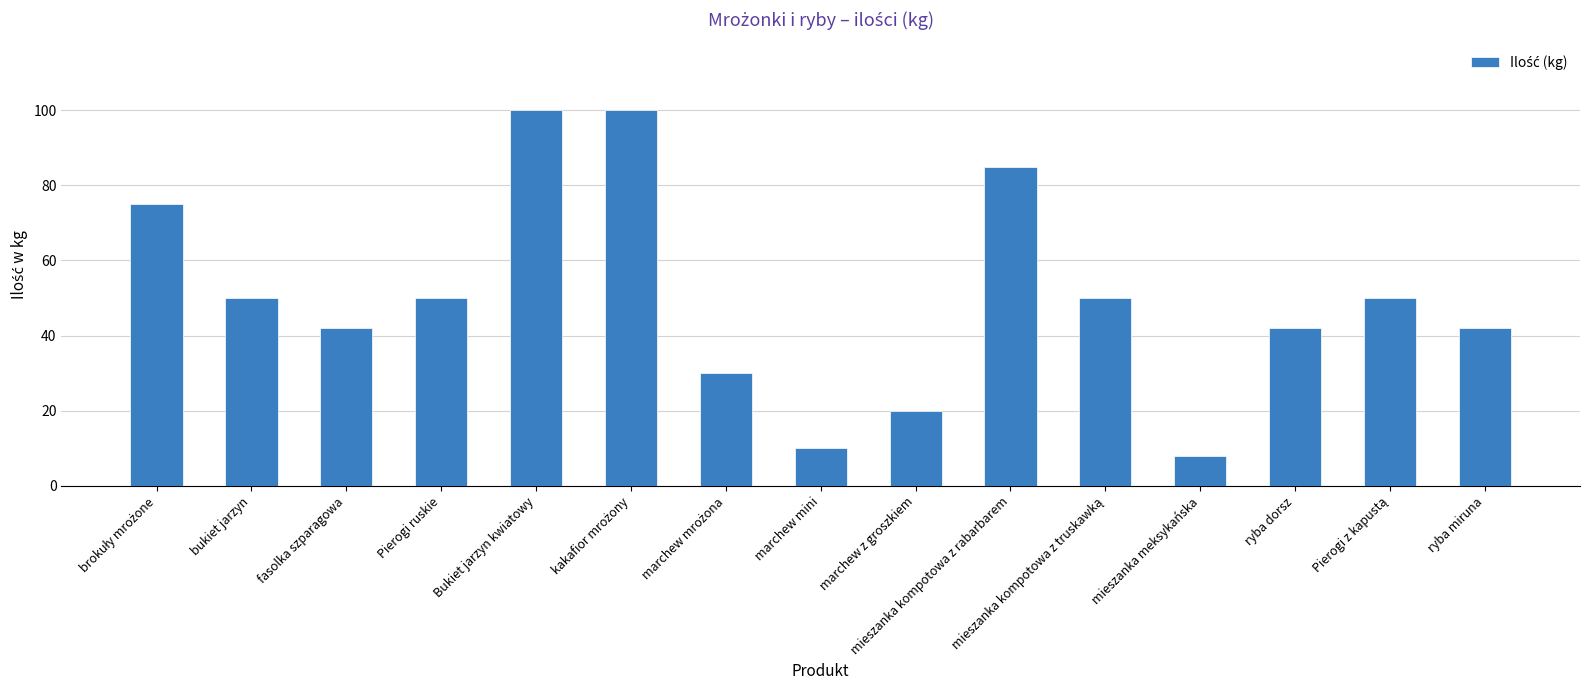

The value at Bukiet jarzyn kwiatowy is 100. True or false?

True